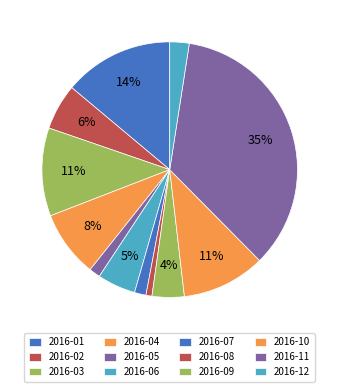

Rank the categories by value from lowest to highest.

2016-08, 2016-05, 2016-07, 2016-12, 2016-09, 2016-06, 2016-02, 2016-04, 2016-10, 2016-03, 2016-01, 2016-11